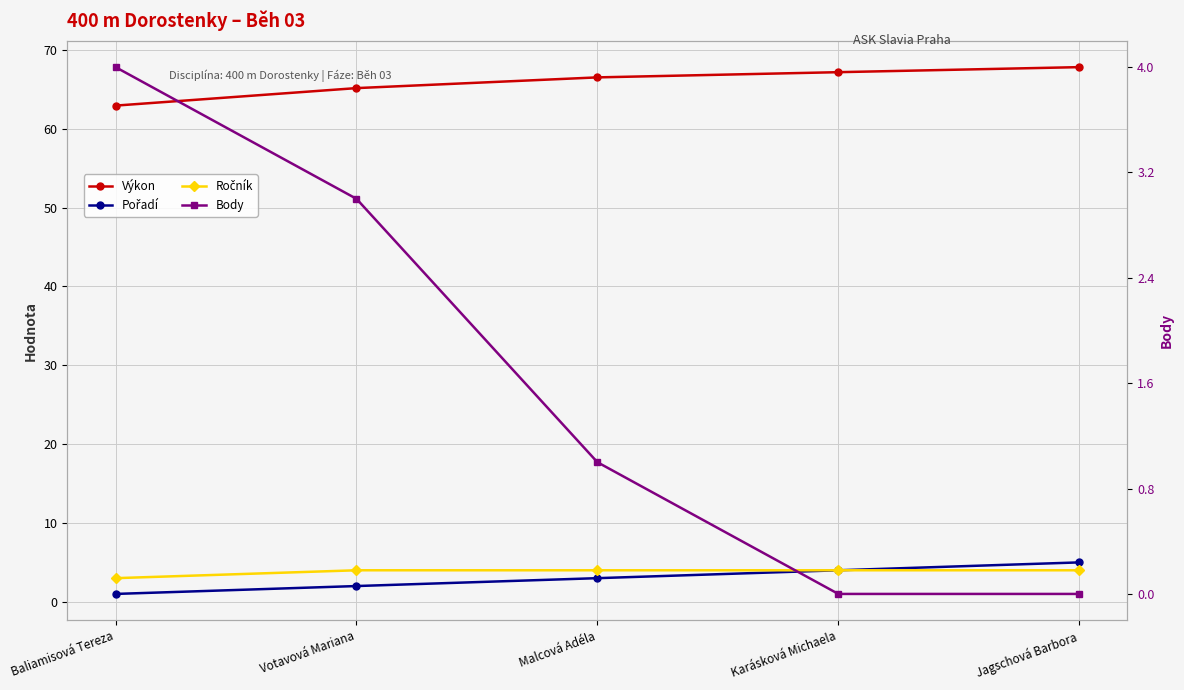

Does the chart have visible grid lines?

Yes